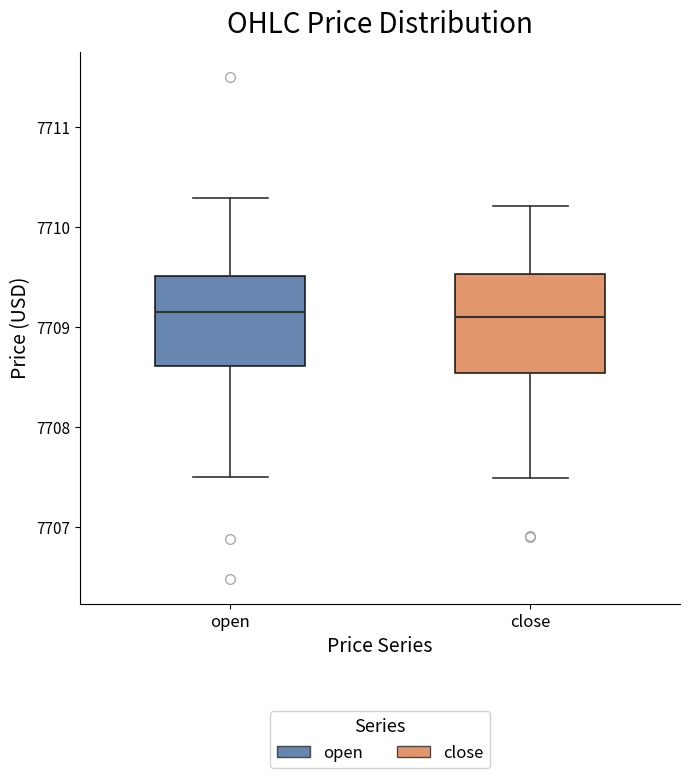

Reading left to right, read every box against the y-axis: the position of its median line, the range the box covers, and the ends of its whiskers. The values are not printed on the chart, so give them approximately, as read against the axis.

open: median 7709.2, box 7708.6 to 7709.5, whiskers 7707.5 to 7710.3
close: median 7709.1, box 7708.5 to 7709.5, whiskers 7707.5 to 7710.2